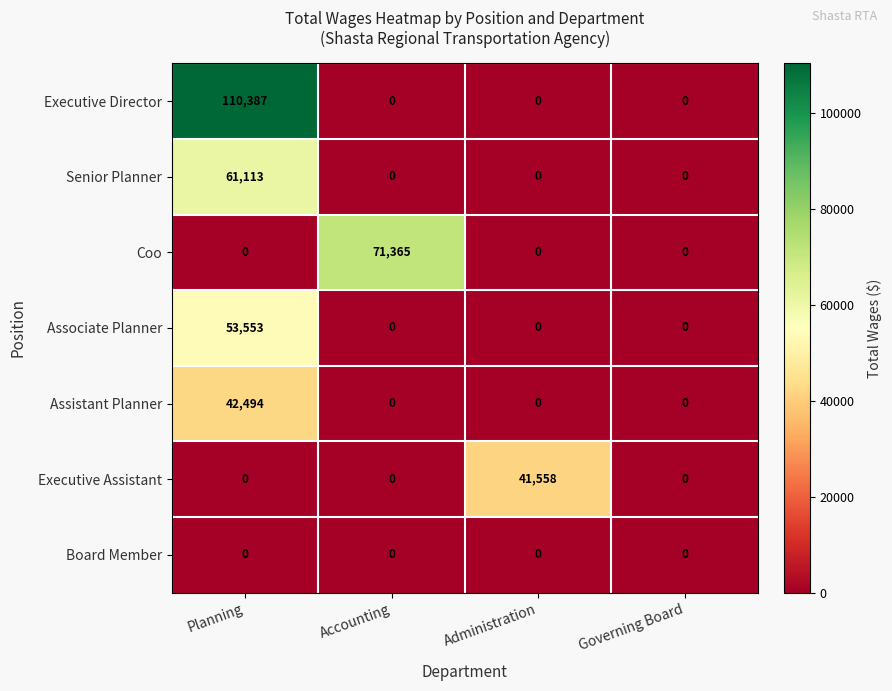

List the series in order of their peak value, highest first.

Executive Director, Coo, Senior Planner, Associate Planner, Assistant Planner, Executive Assistant, Board Member